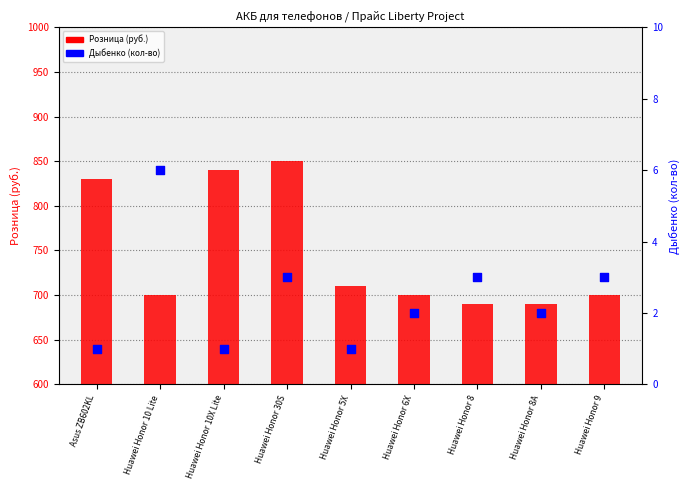

What is the total value across all series at Huawei Honor 8?

693